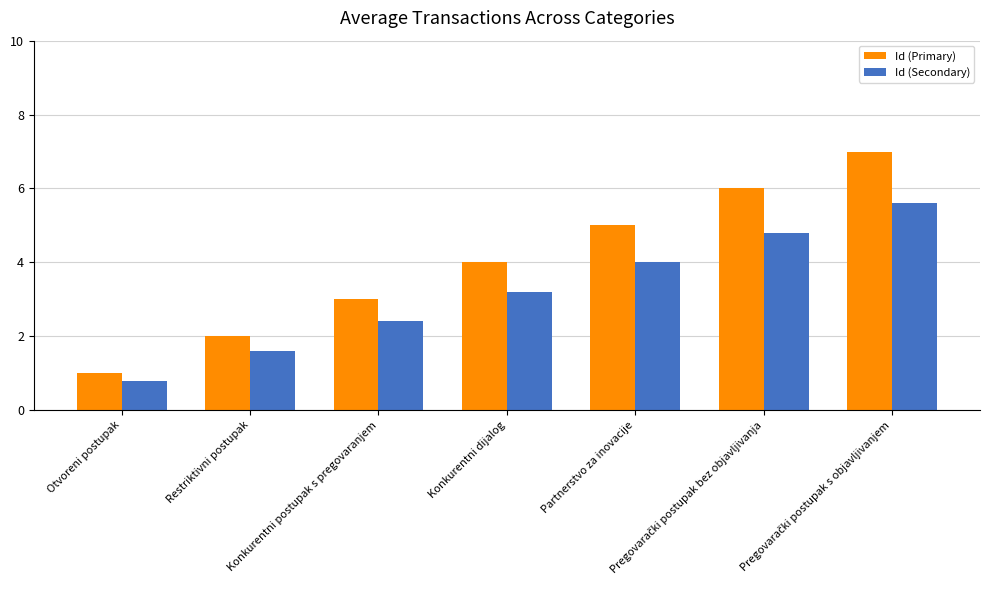

What is the sum of all Id (Primary) values?

28.0